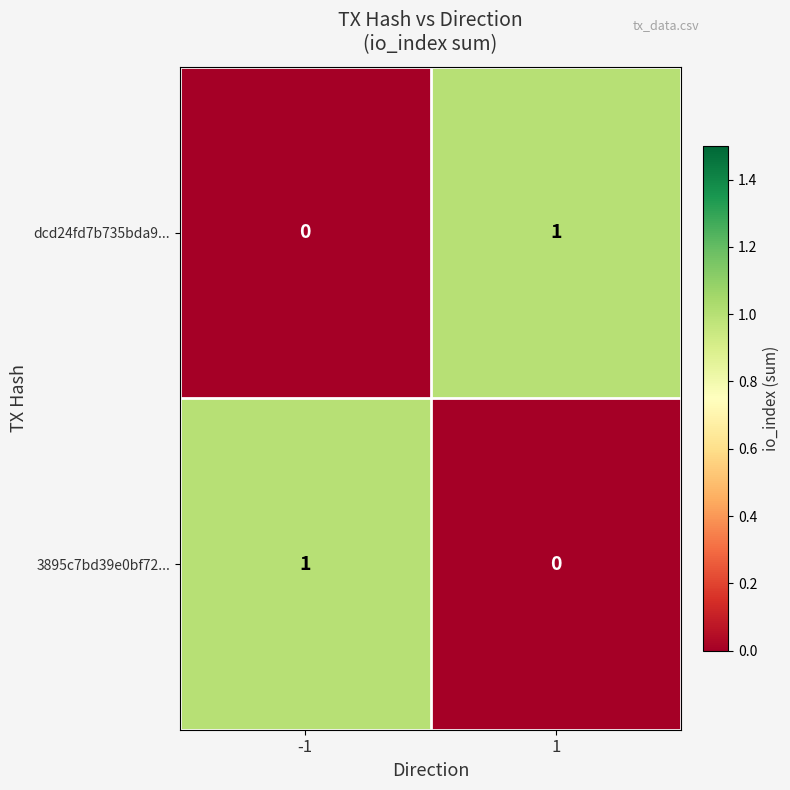

What is the difference between the highest and lowest values at 1?

1